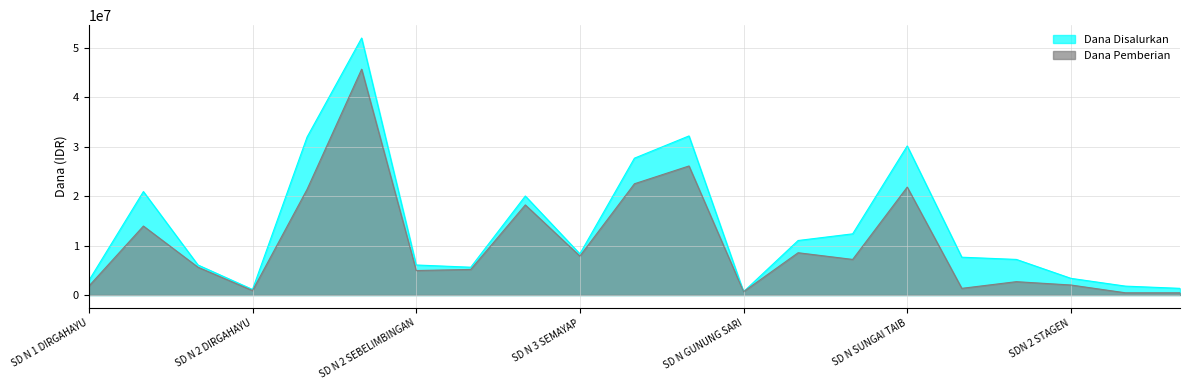

What is the sum of all Dana Disalurkan values?

290475000